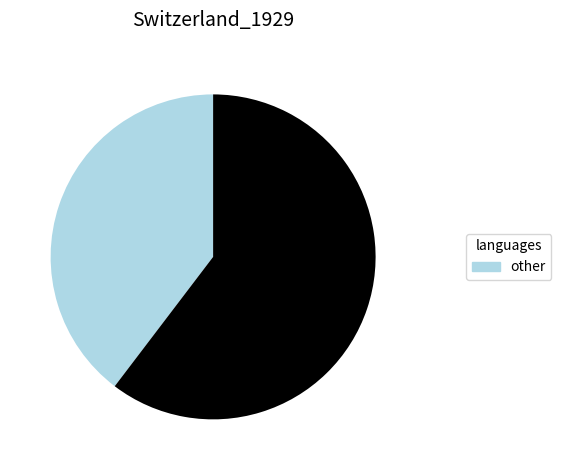

Does any single category account for the majority?

Yes